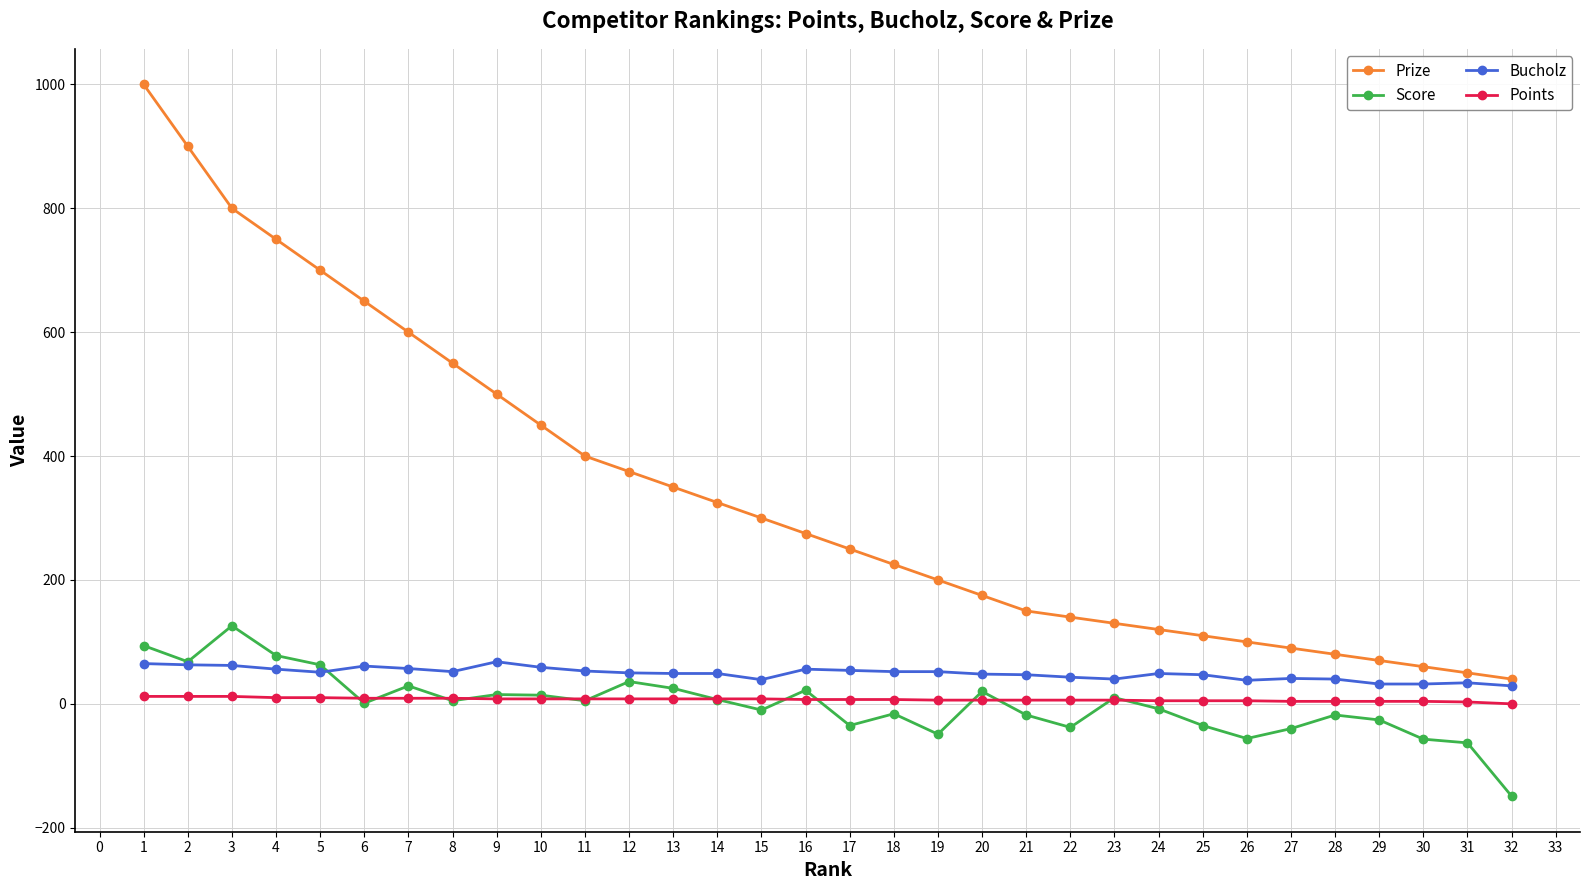

Rank the series at 17 from highest to lowest value.

Prize, Bucholz, Points, Score